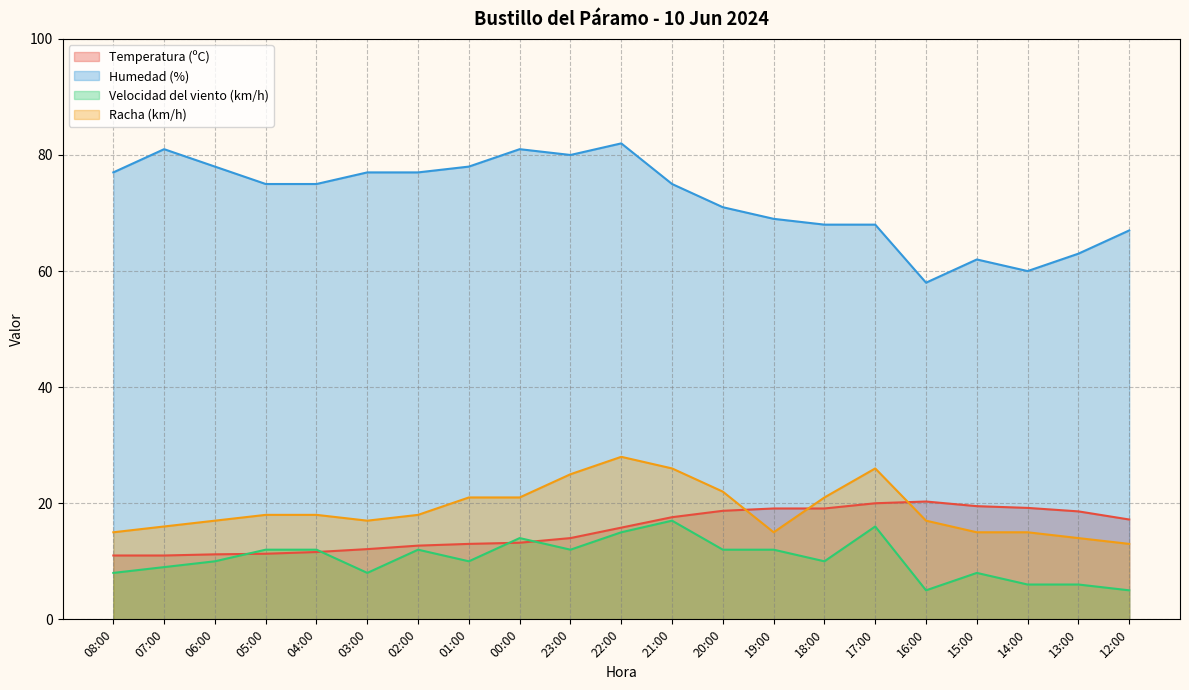

What is the spread (max minus min) of values at 21:00?

58.0